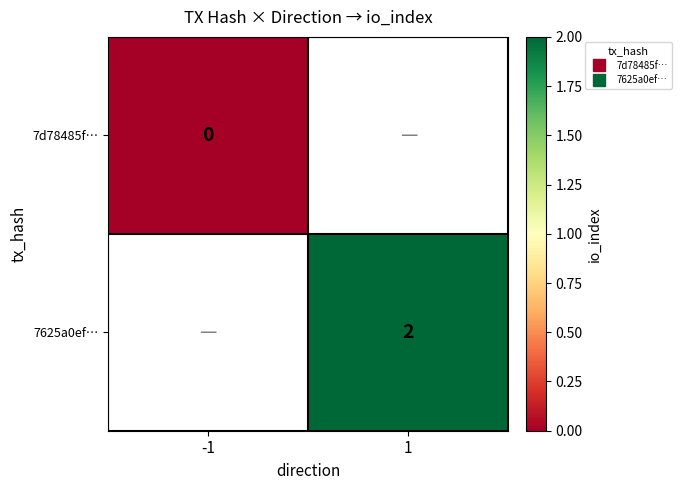

Count the number of data series in this chart.

2